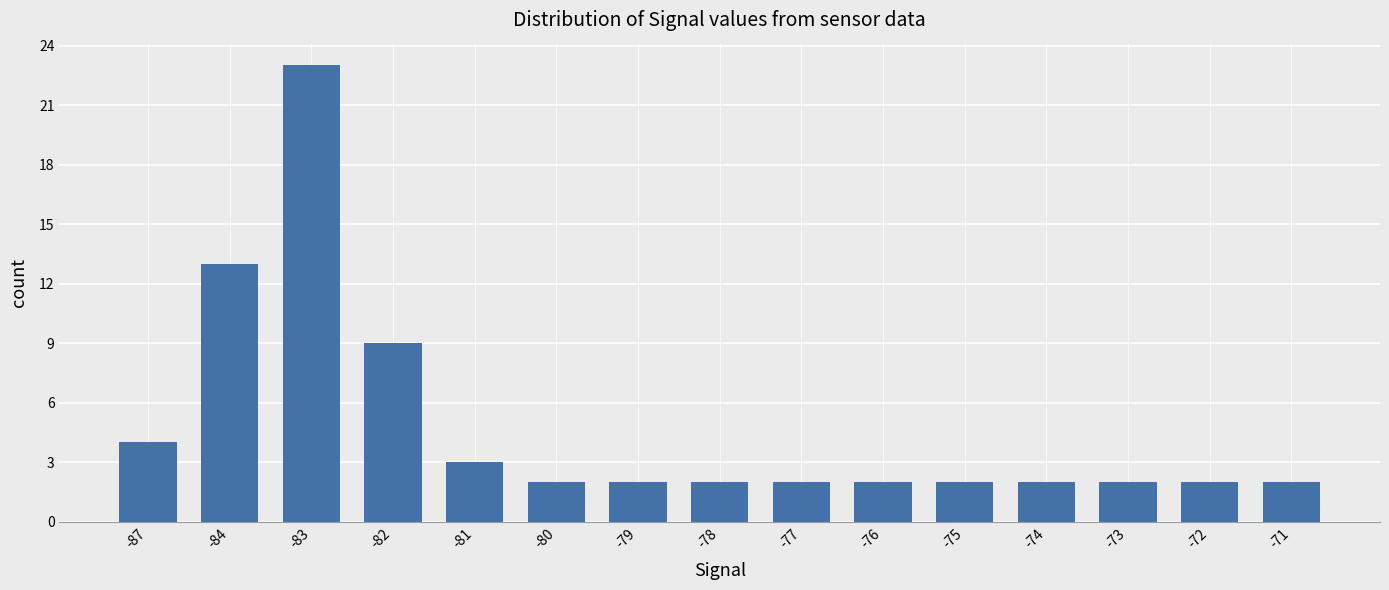

Approximately how many times larger is the value at -87 compared to -78?

2.0